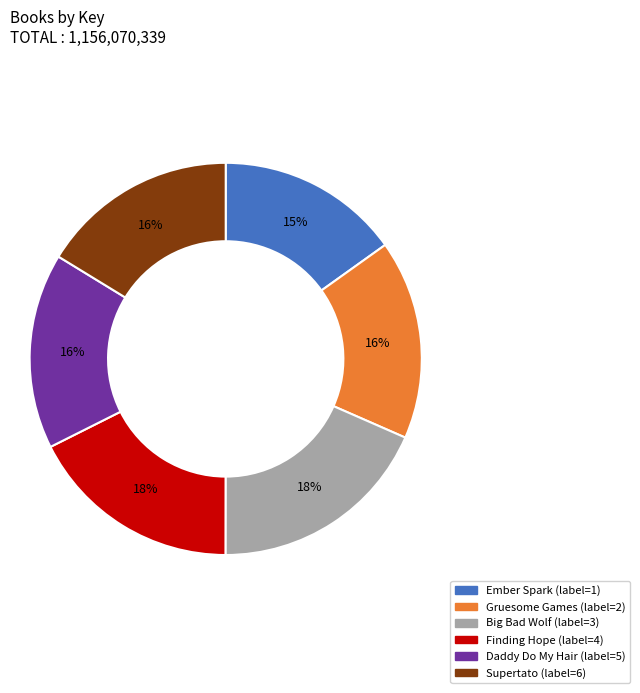

Is there a majority slice in this chart?

No